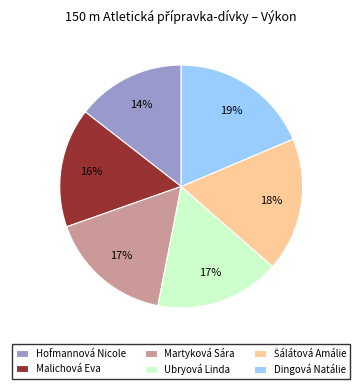

The Hofmannová Nicole slice represents 14% of the pie. True or false?

True